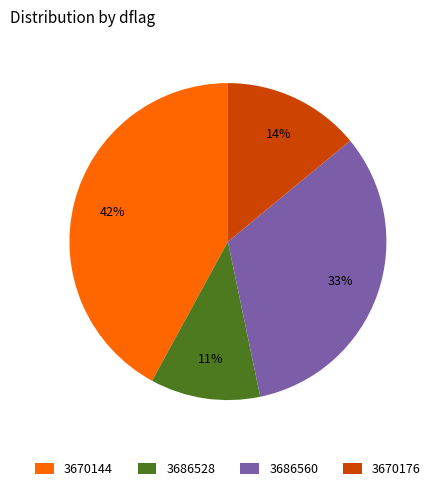

Is it true that 3686528 is 11% of the pie?

True